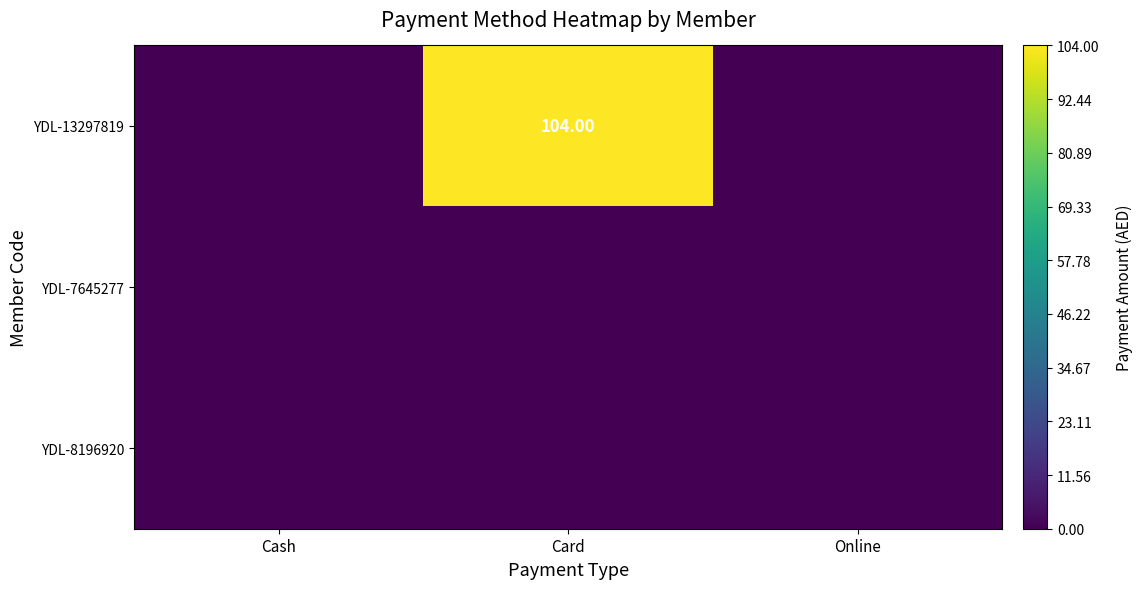

Is it true that YDL-8196920 equals 0 at Cash?

True